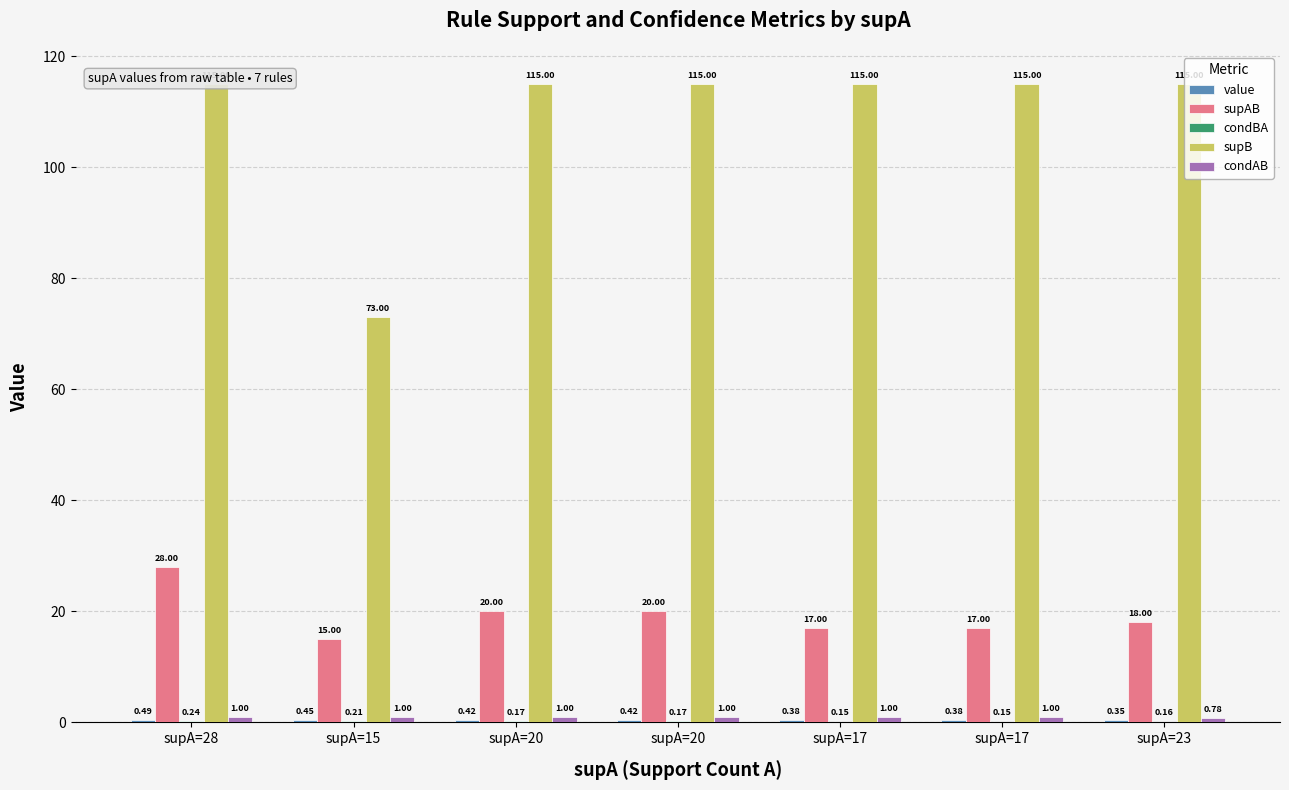

At which category does the chart reach its peak across all series?

supA=28